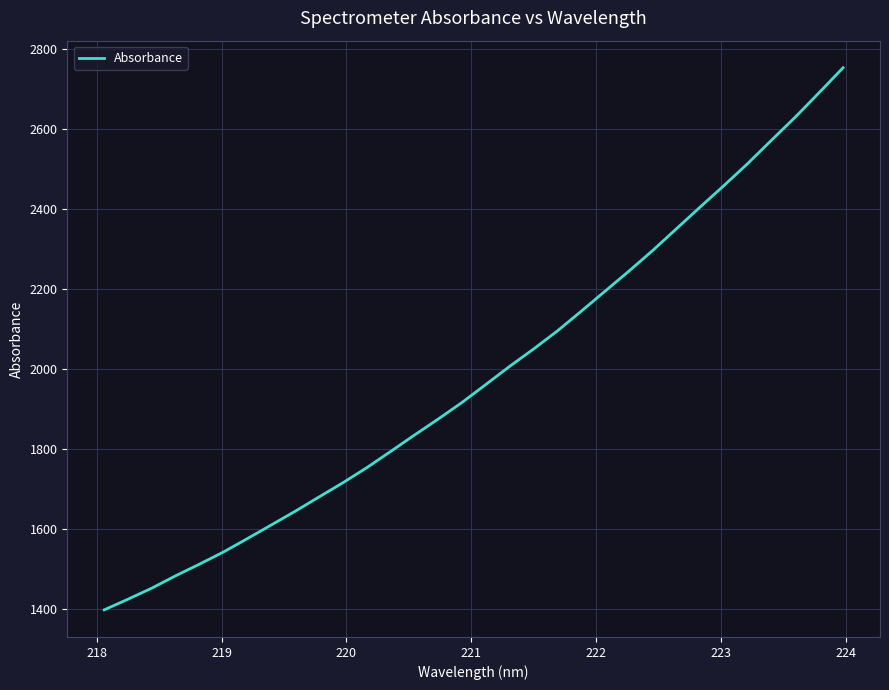

Does the chart have visible grid lines?

Yes